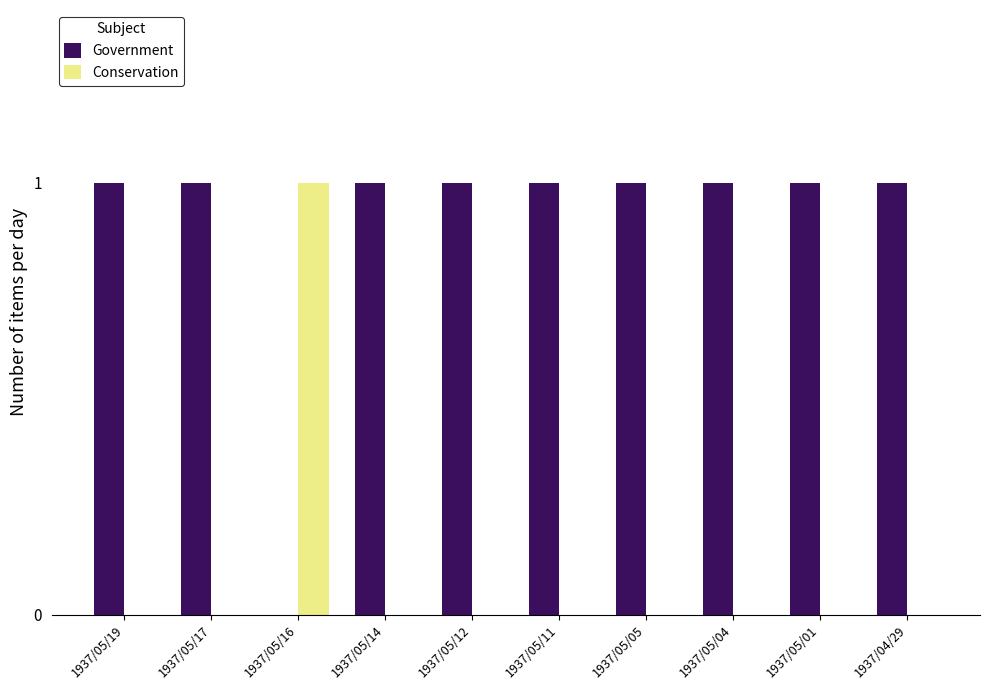

Is the value of Conservation at 1937/05/14 greater than the value of Government at 1937/05/04?

No